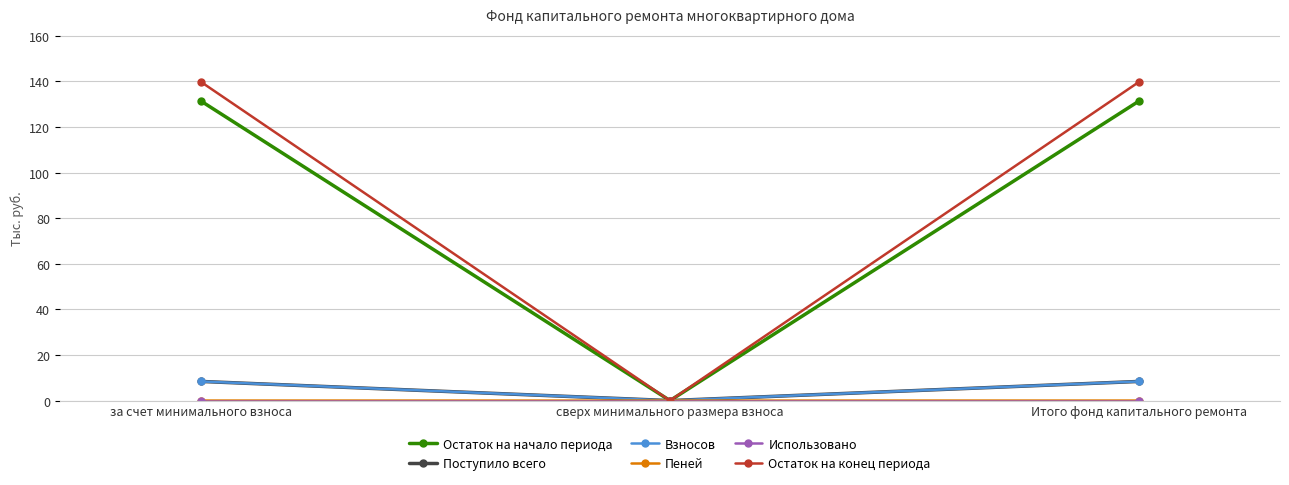

What is the maximum value shown in the chart?

139.8